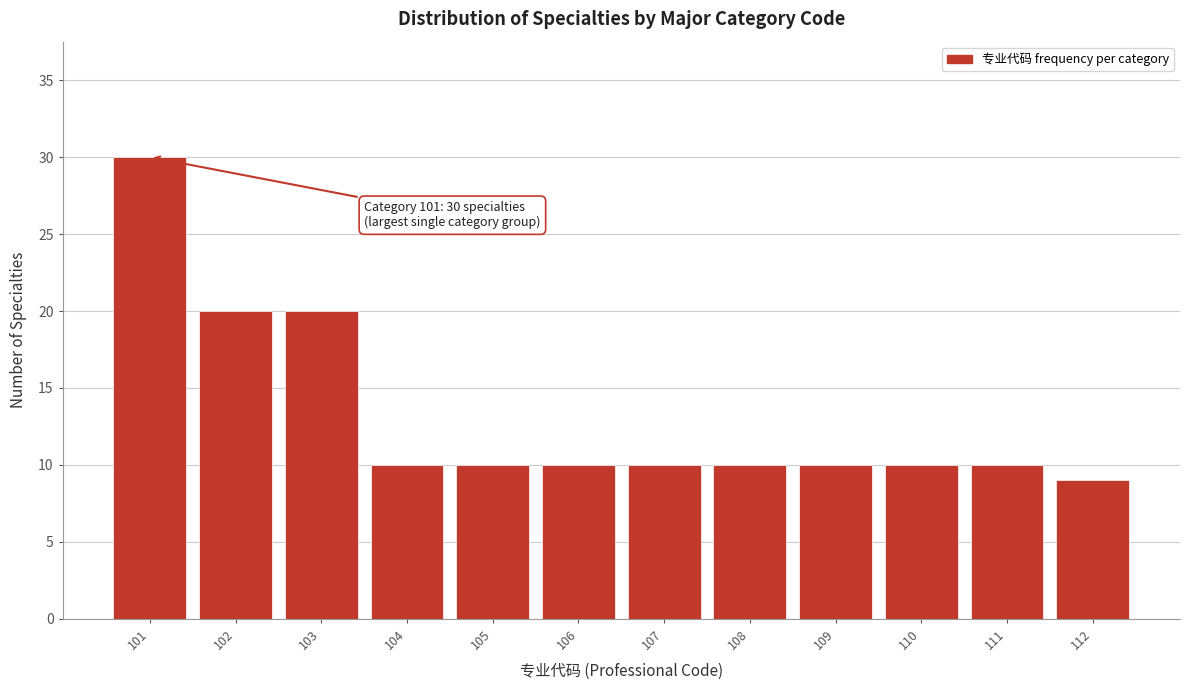

Reading left to right, transcribe all the data shown in this chart.

101=30	102=20	103=20	104=10	105=10	106=10	107=10	108=10	109=10	110=10	111=10	112=9